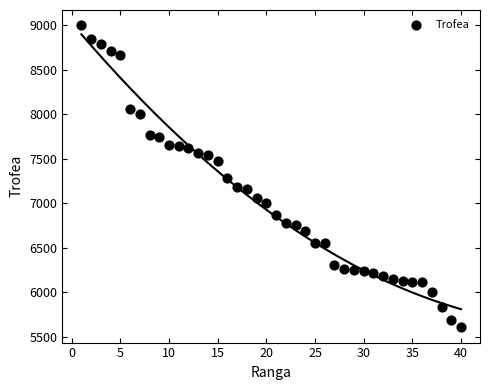

What is the range of Y values (max minus min)?

3393